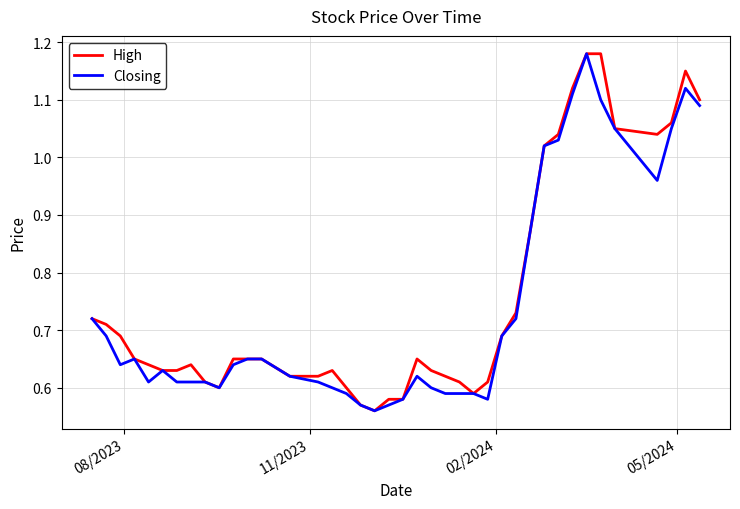

What are all the series names shown in the legend?

High, Closing